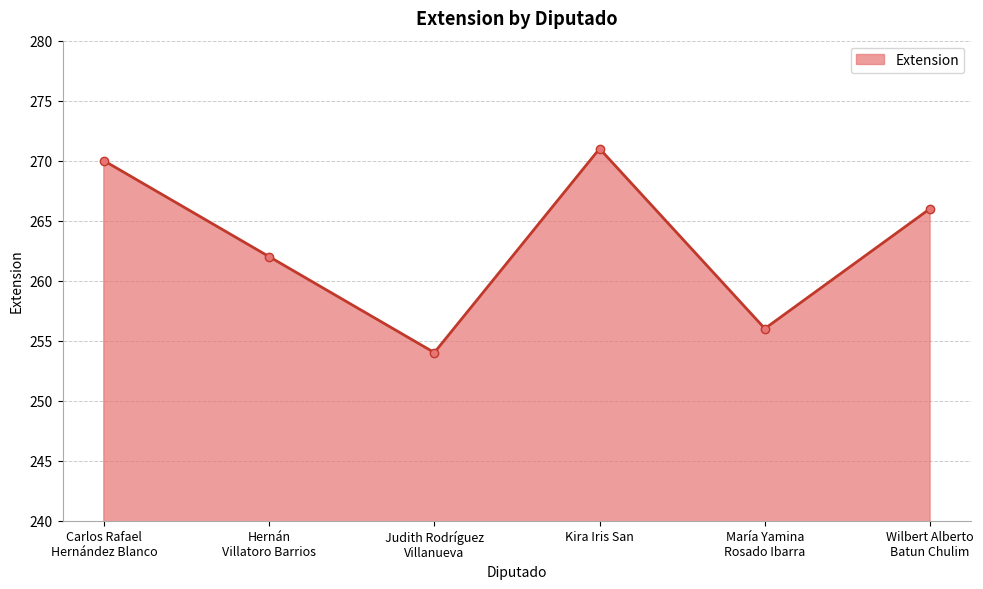

Is it true that the value at Carlos Rafael
Hernández Blanco is 473?

False